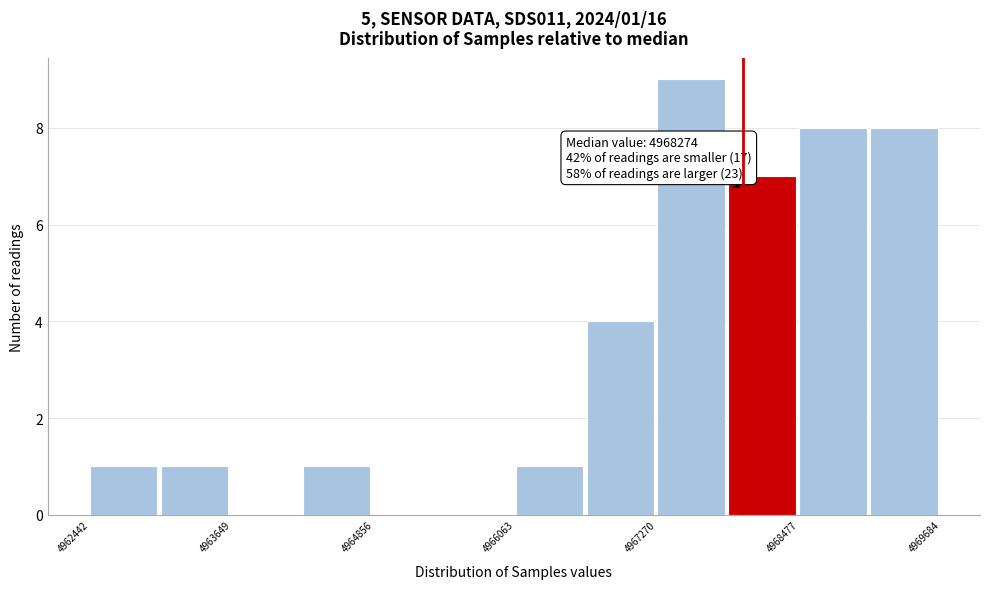

Around what value on the x-axis is the tallest bar? Give the approximate position of its centre, as read against the axis.

4967600